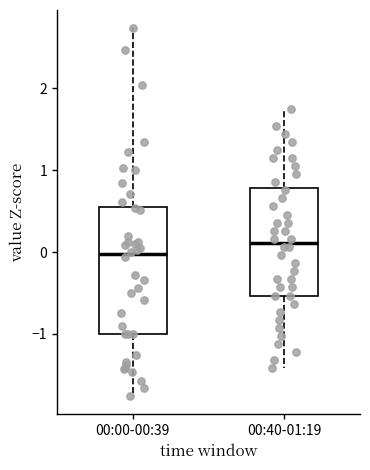

Where is the lower edge of the box for 00:40-01:19 on the y-axis? The values are not printed on the chart, so give them approximately, as read against the axis.

-0.5